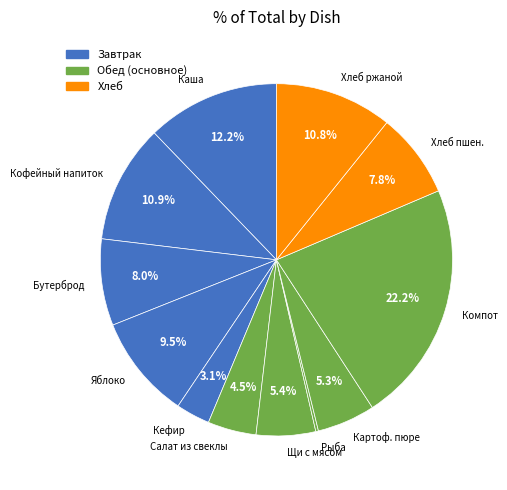

What is the total percentage of Каша and Салат из свеклы?

16.7%